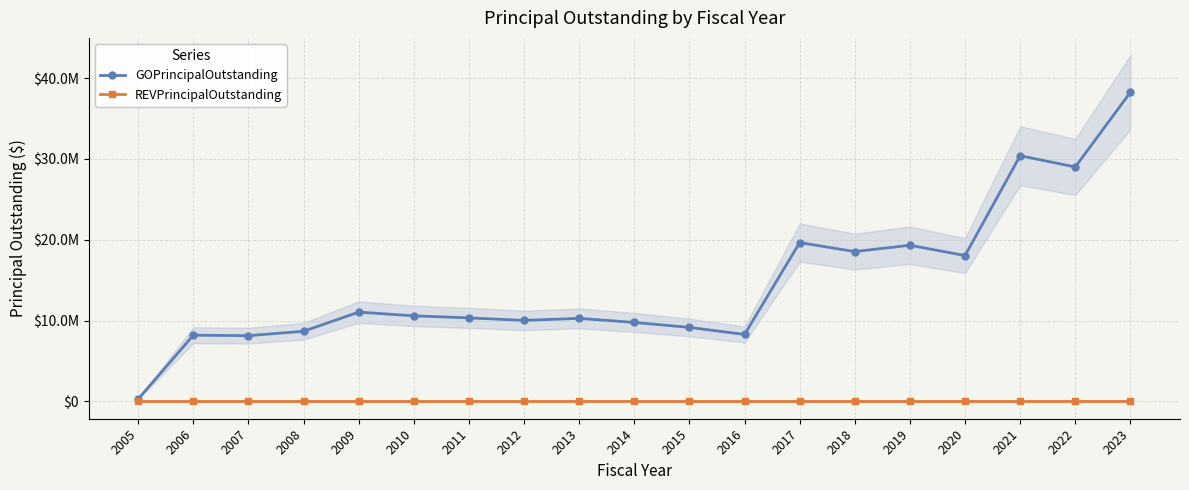

At which label does REVPrincipalOutstanding reach its peak?

2005